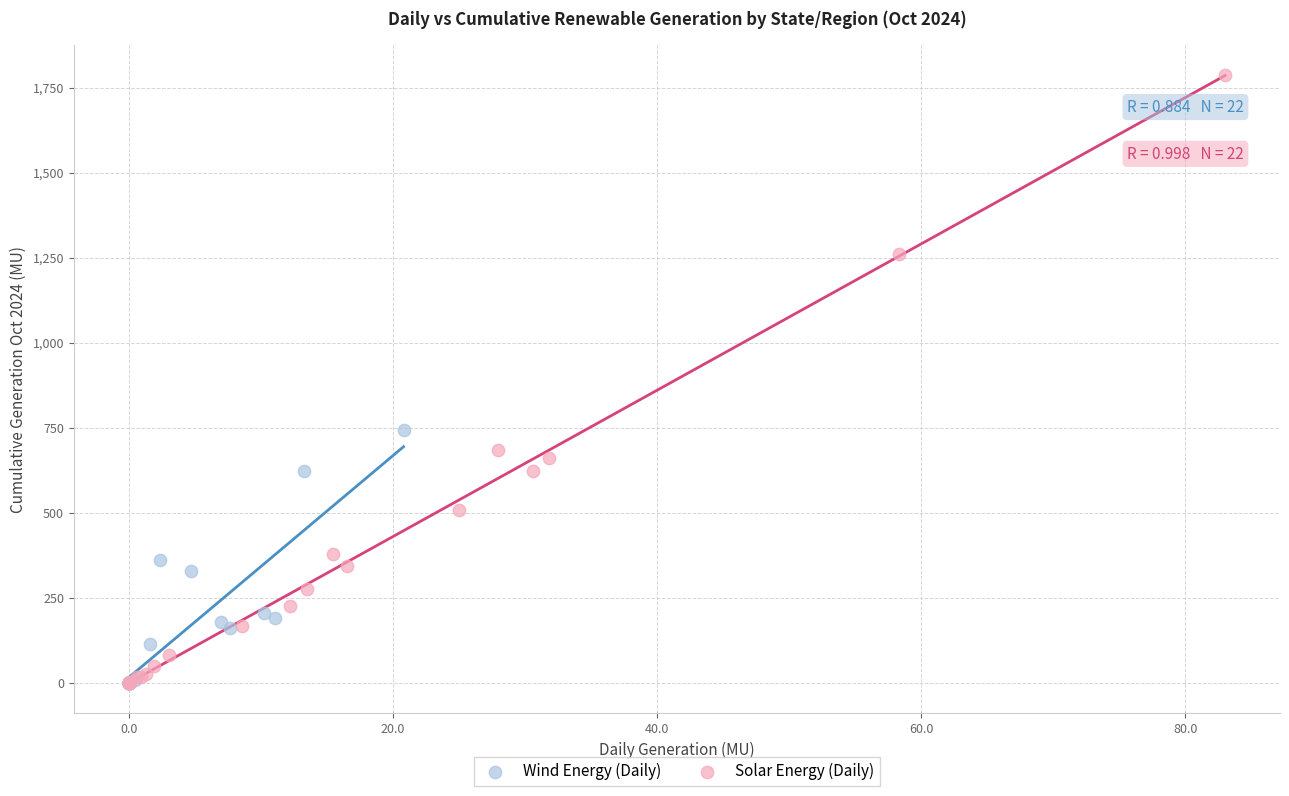

Which series has the largest Y range (max minus min)?

Solar Energy (Daily)